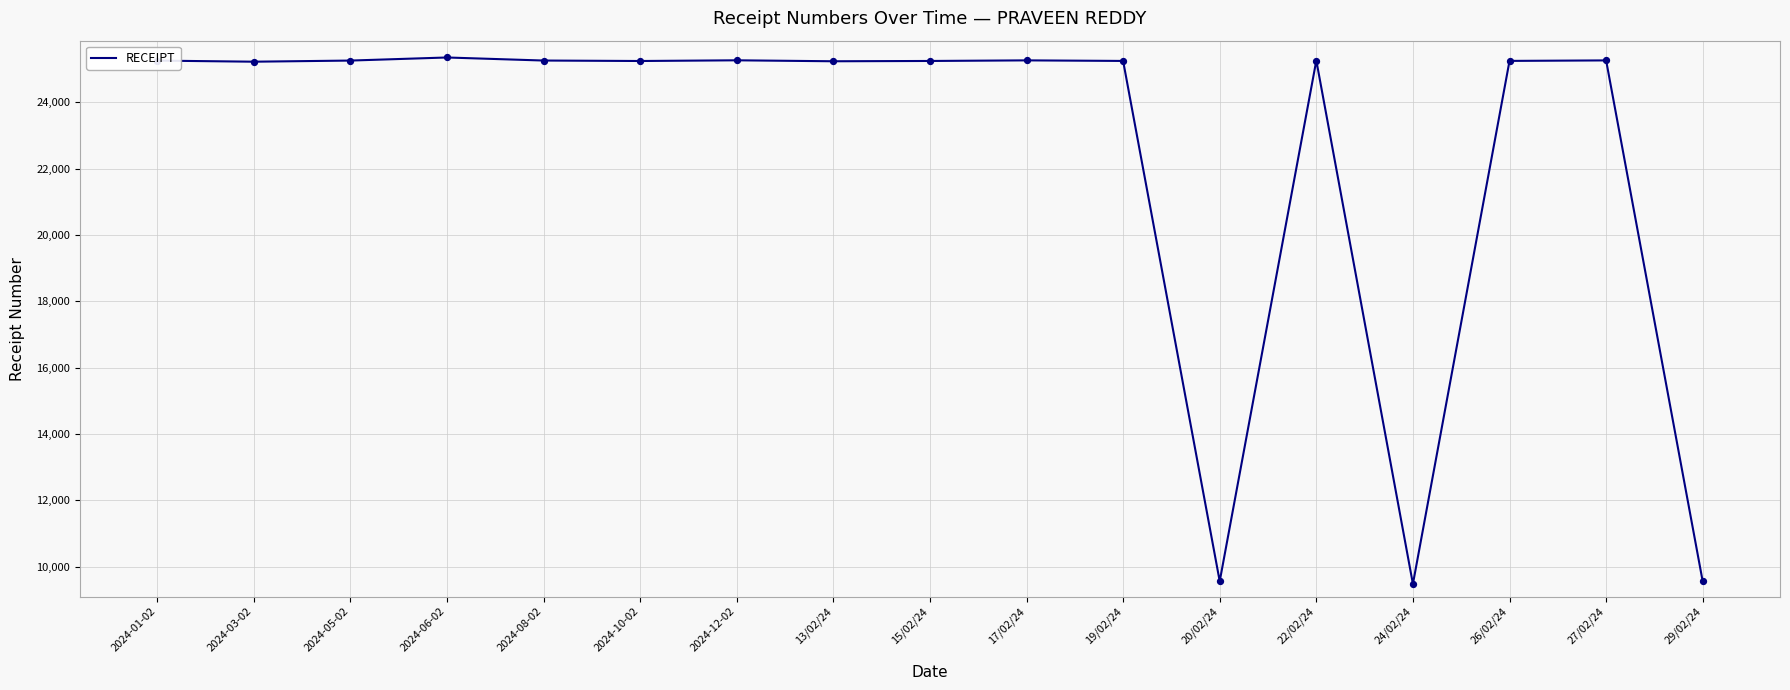

What is the change in value from 2024-08-02 to 13/02/24?

-22